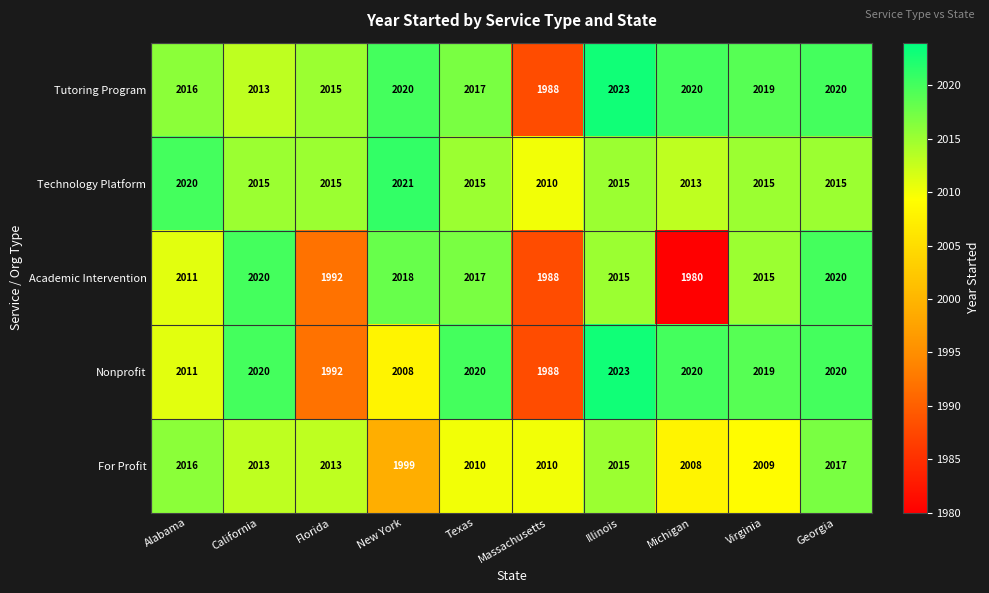

True or false: Technology Platform has a value of 2015 at Illinois.

True